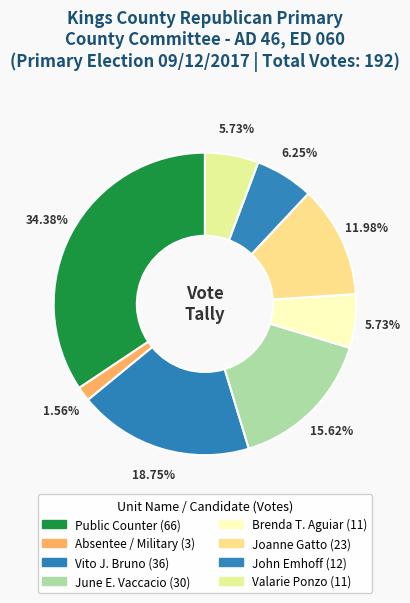

How many slices are in this pie chart?

8